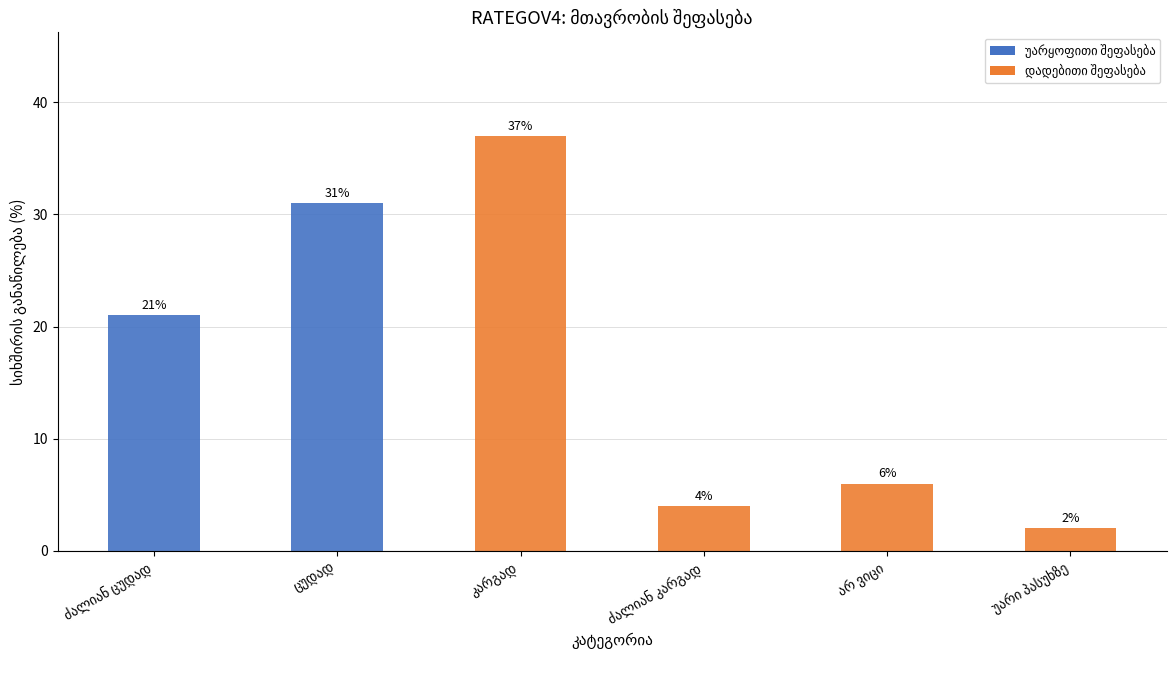

What is the maximum value shown in the chart?

37